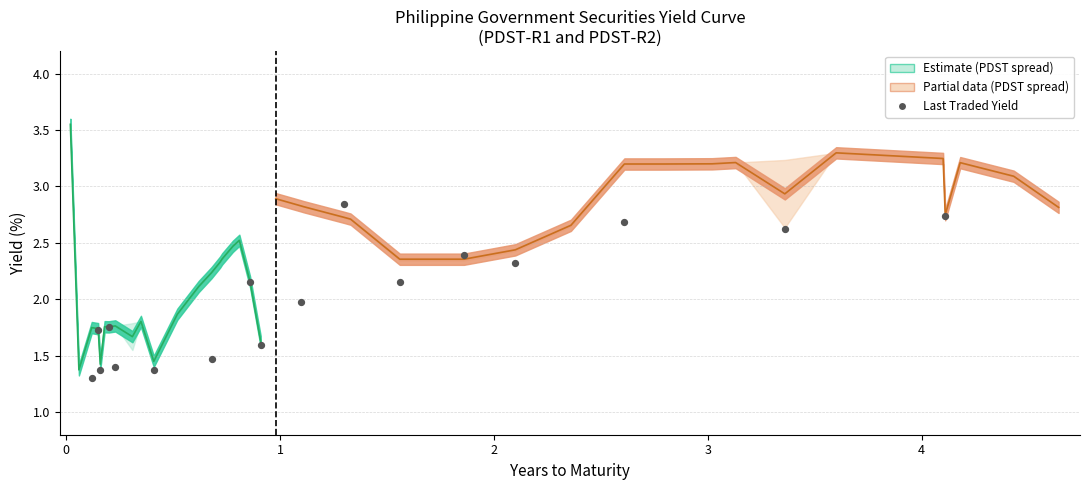

What is the range of X values (max minus min)?

4.0